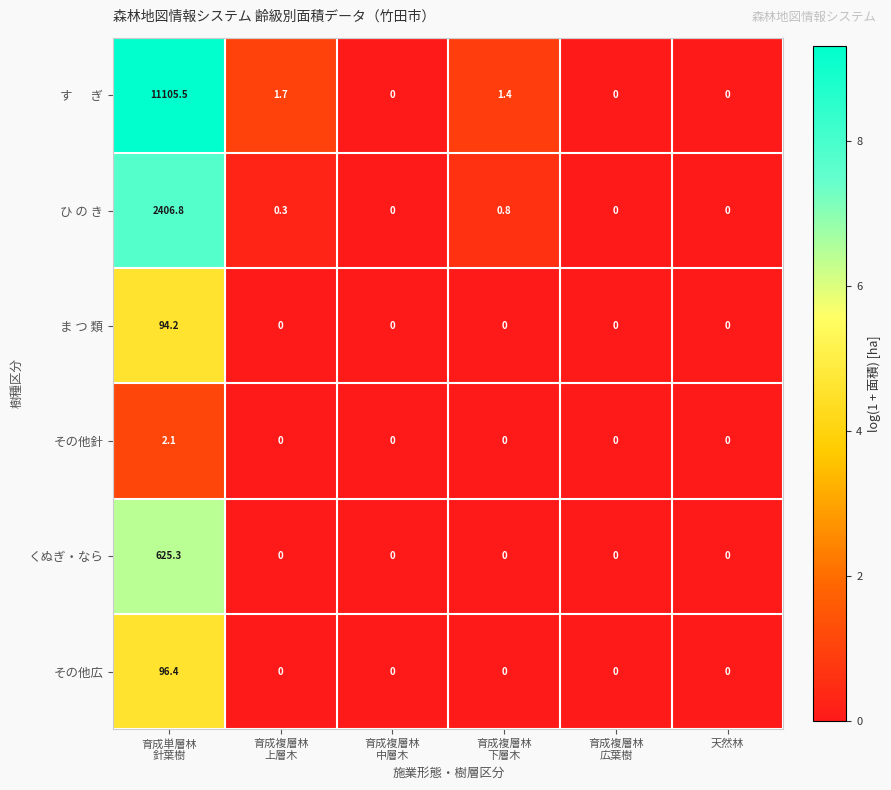

How many categories are shown in the chart?

6